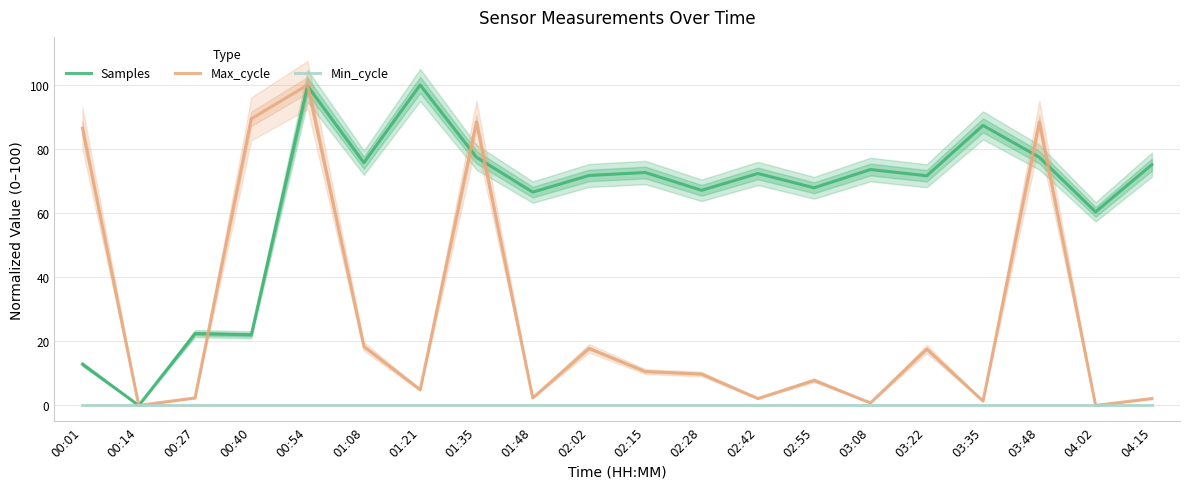

Reading left to right, list all the values displayed in this chart.

Samples: 00:01=12.9	00:14=0.0	00:27=22.4	00:40=22.0	00:54=99.7	01:08=75.7	01:21=100.0	01:35=77.4	01:48=66.6	02:02=71.8	02:15=72.7	02:28=67.1	02:42=72.4	02:55=67.9	03:08=73.6	03:22=71.7	03:35=87.4	03:48=77.4	04:02=60.4	04:15=75.1
Max_cycle: 00:01=86.5	00:14=0.0	00:27=2.3	00:40=89.4	00:54=100.0	01:08=18.4	01:21=4.9	01:35=88.5	01:48=2.3	02:02=17.8	02:15=10.6	02:28=9.8	02:42=2.2	02:55=7.8	03:08=0.8	03:22=17.6	03:35=1.4	03:48=88.5	04:02=0.0	04:15=2.2
Min_cycle: 00:01=0.0	00:14=0.0	00:27=0.0	00:40=0.0	00:54=0.0	01:08=0.0	01:21=0.0	01:35=0.0	01:48=0.0	02:02=0.0	02:15=0.0	02:28=0.0	02:42=0.0	02:55=0.0	03:08=0.0	03:22=0.0	03:35=0.0	03:48=0.0	04:02=0.0	04:15=0.0